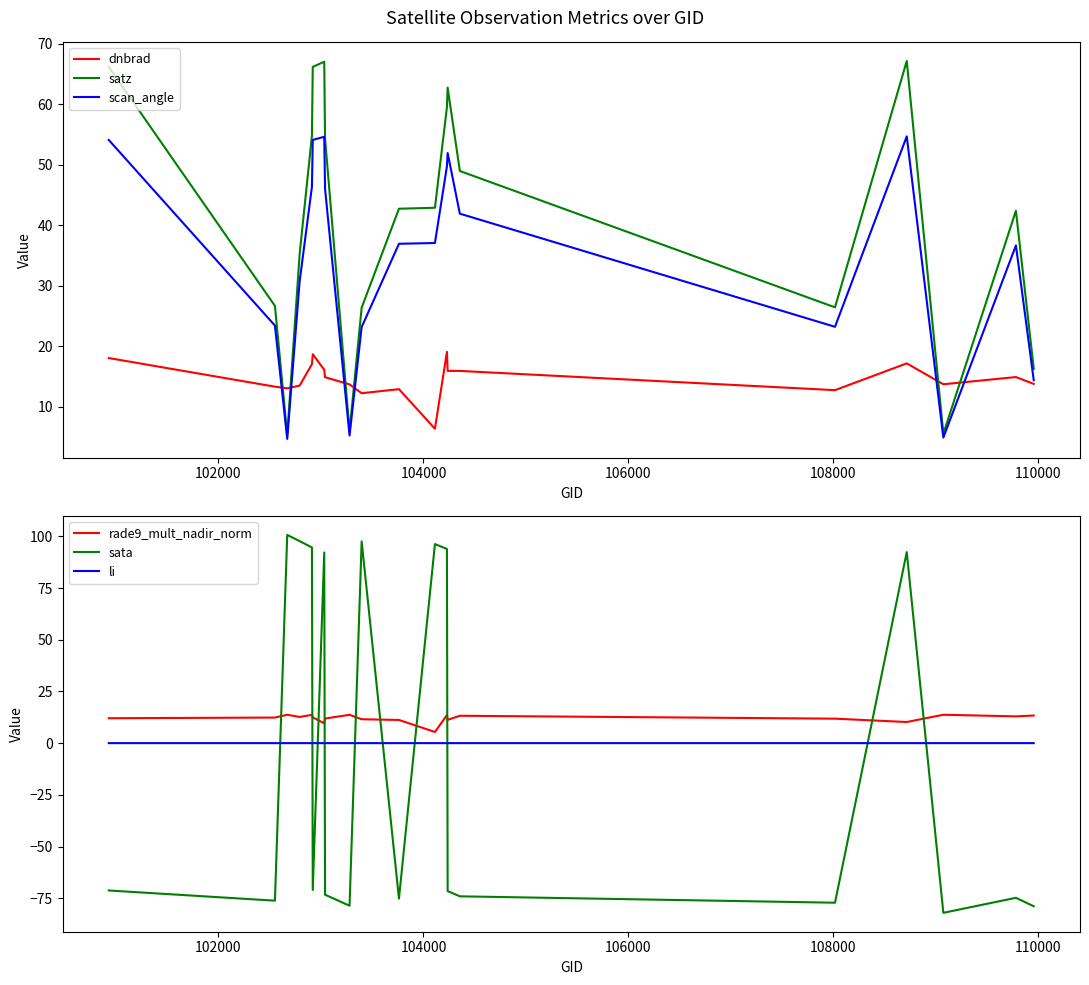

What is the sum of all satz values?

822.7